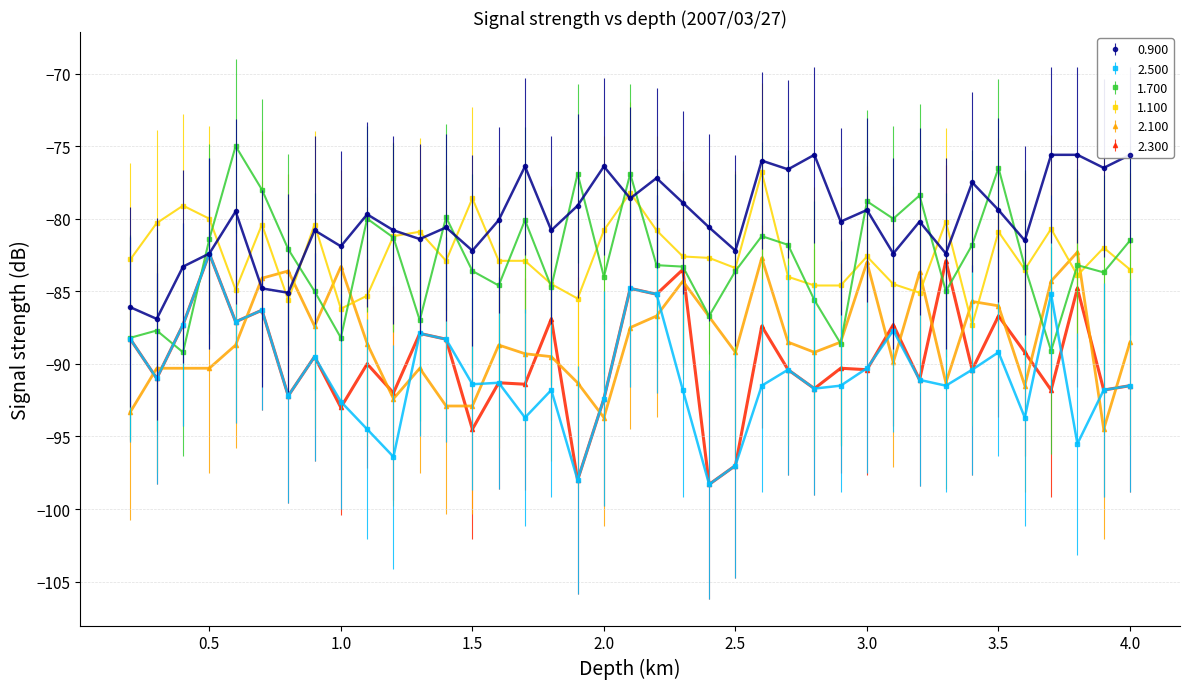

Which series has the largest total across all categories?

0.900